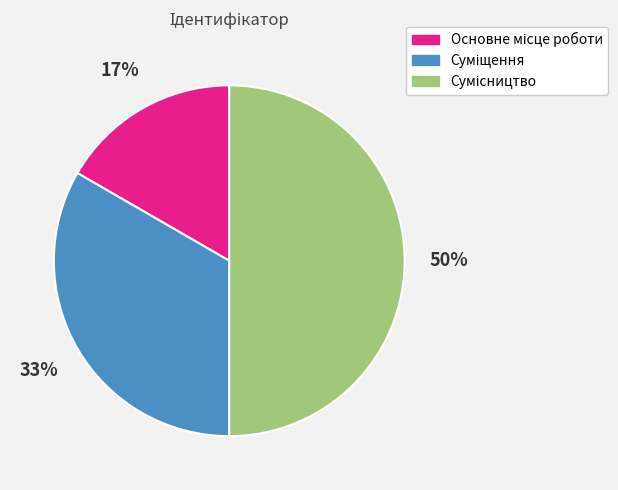

To the nearest percent, what is the difference between the largest and smallest slice percentages?

33%